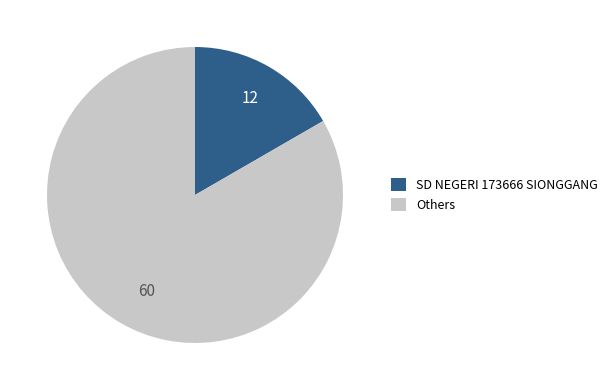

Which slice is the largest?

Others